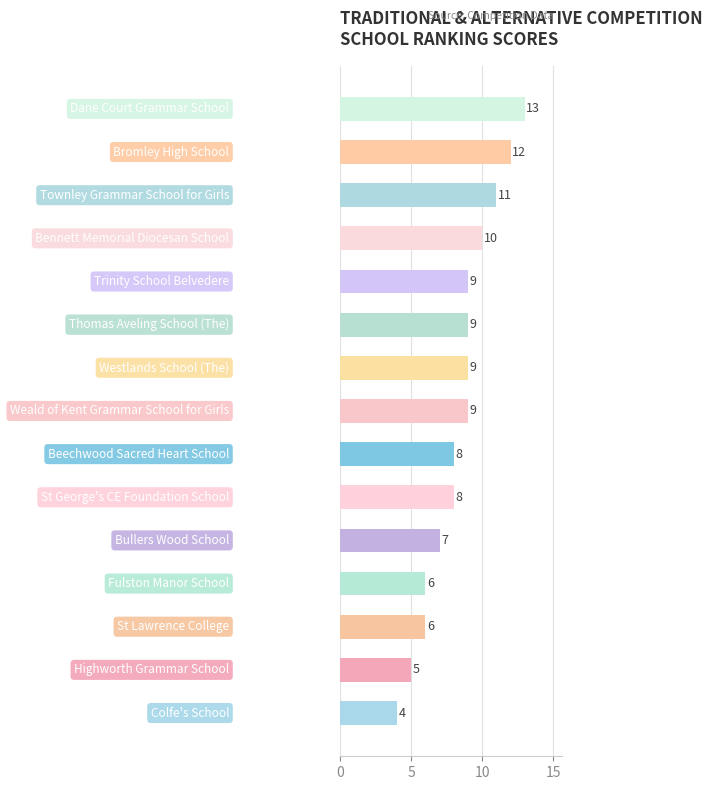

What is the sum of all values?

126